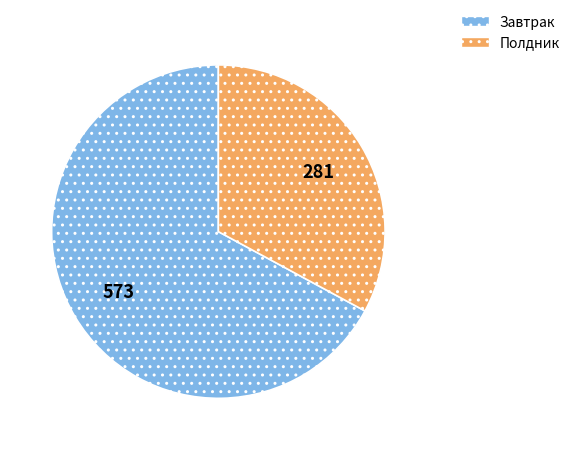

Combined, do Полдник and Завтрак account for over 50%?

Yes